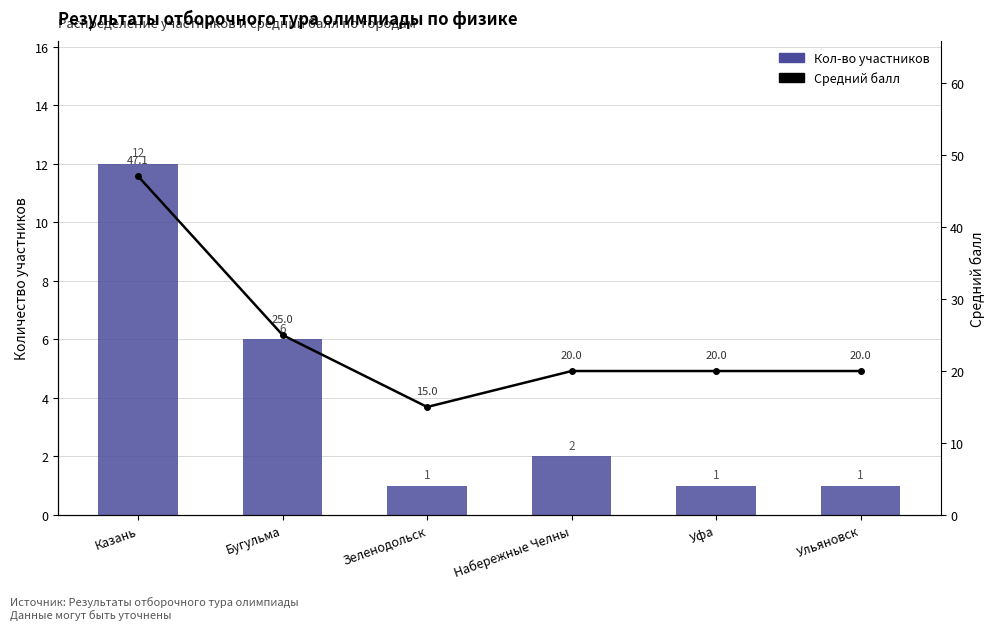

At how many categories does at least one series exceed 2?

6